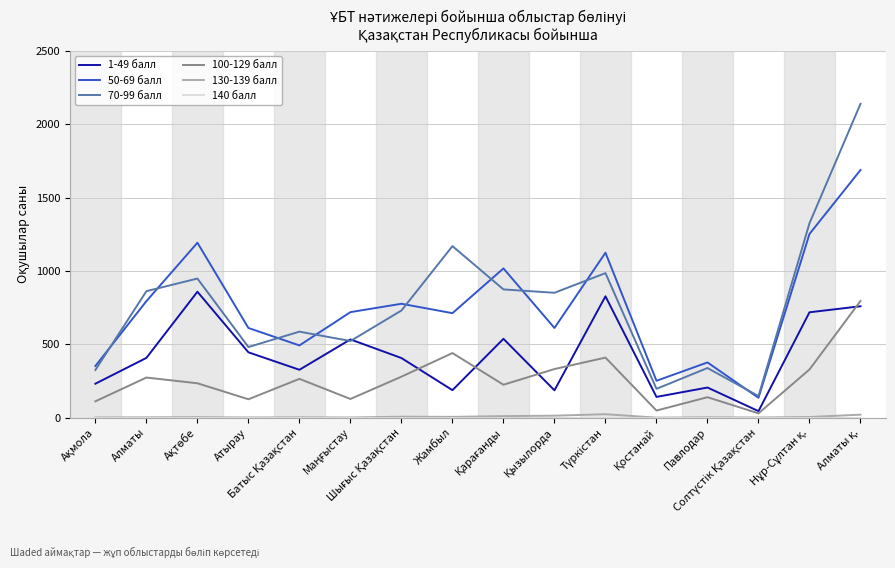

What is the maximum value shown in the chart?

2139